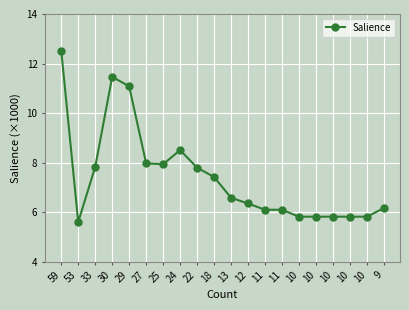

Which category has the lowest value across all series?

53